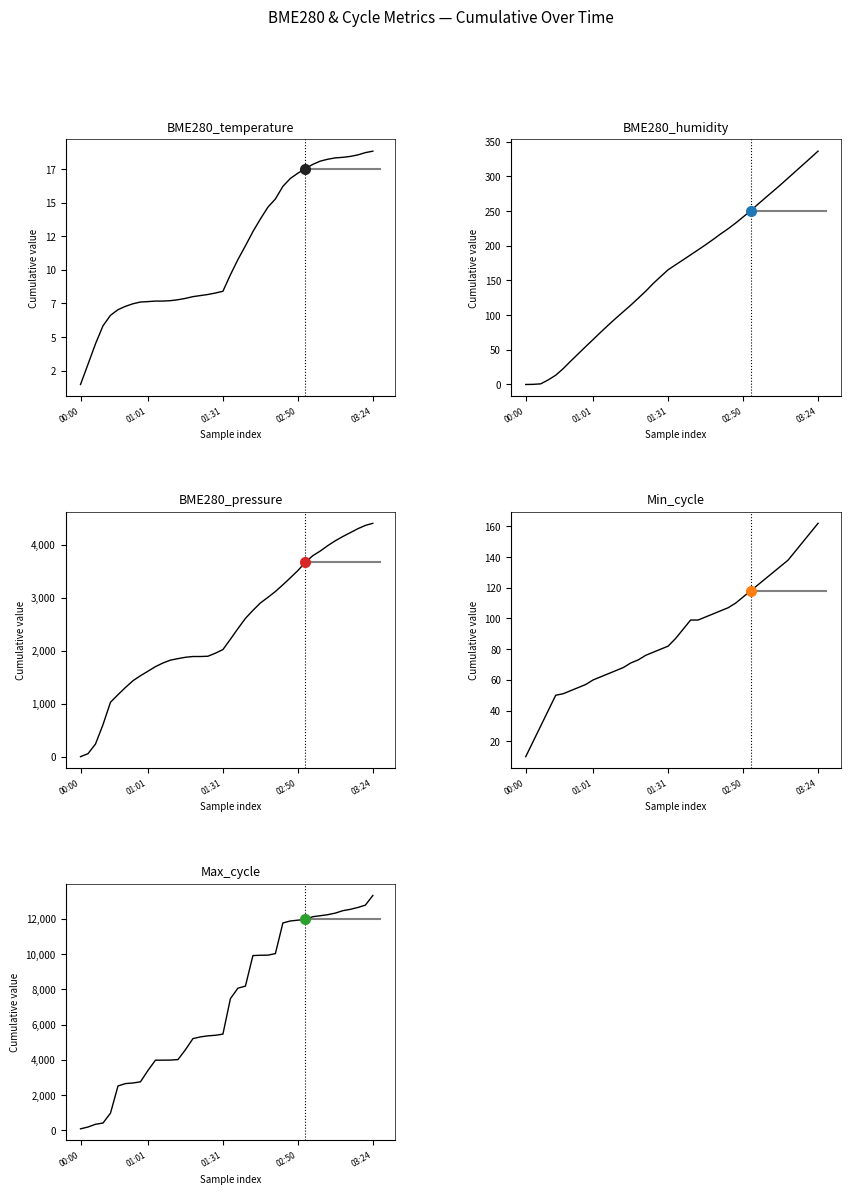

True or false: Min_cycle and BME280_pressure intersect in this chart.

True